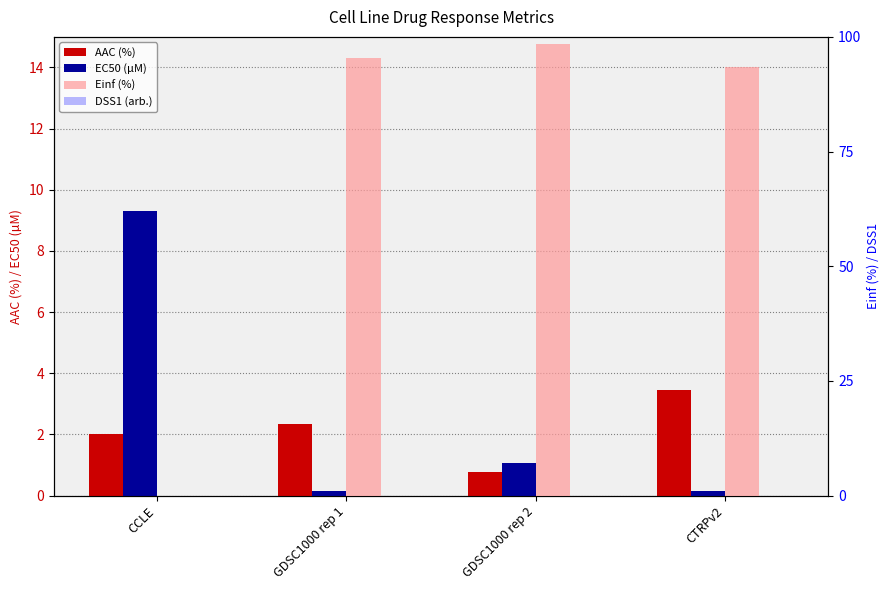

Is the value of Einf (%) at CTRPv2 greater than the value of AAC (%) at GDSC1000 rep 1?

Yes